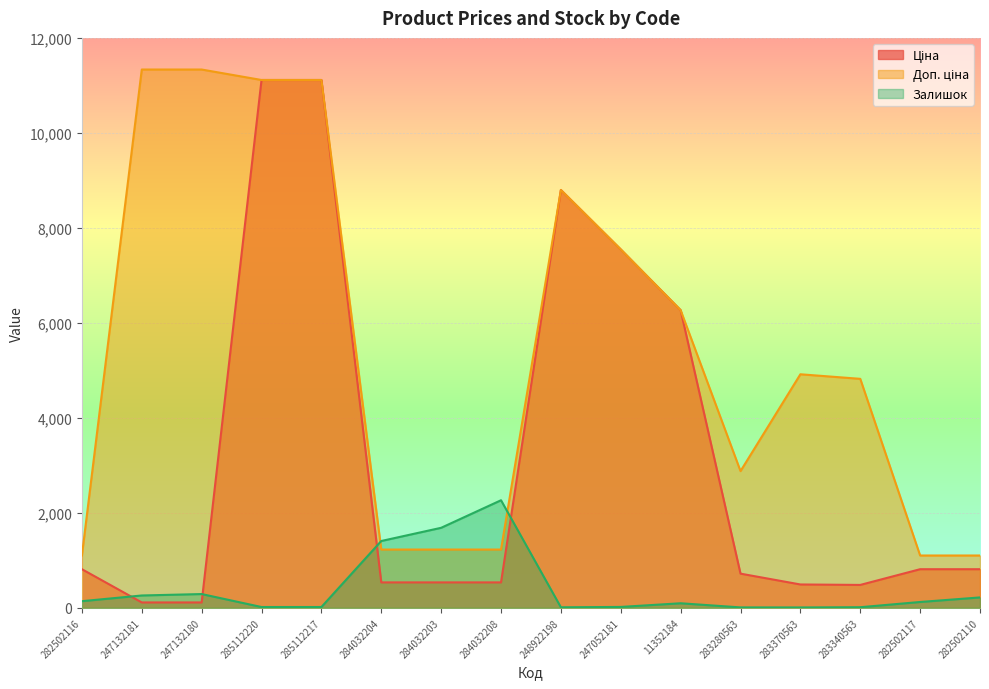

Which series has the largest range (max minus min)?

Ціна